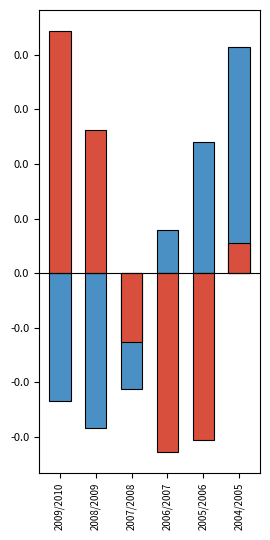

Is the value of Secondary (7-12) at 2008/2009 greater than the value of Primary (K-6) at 2006/2007?

Yes